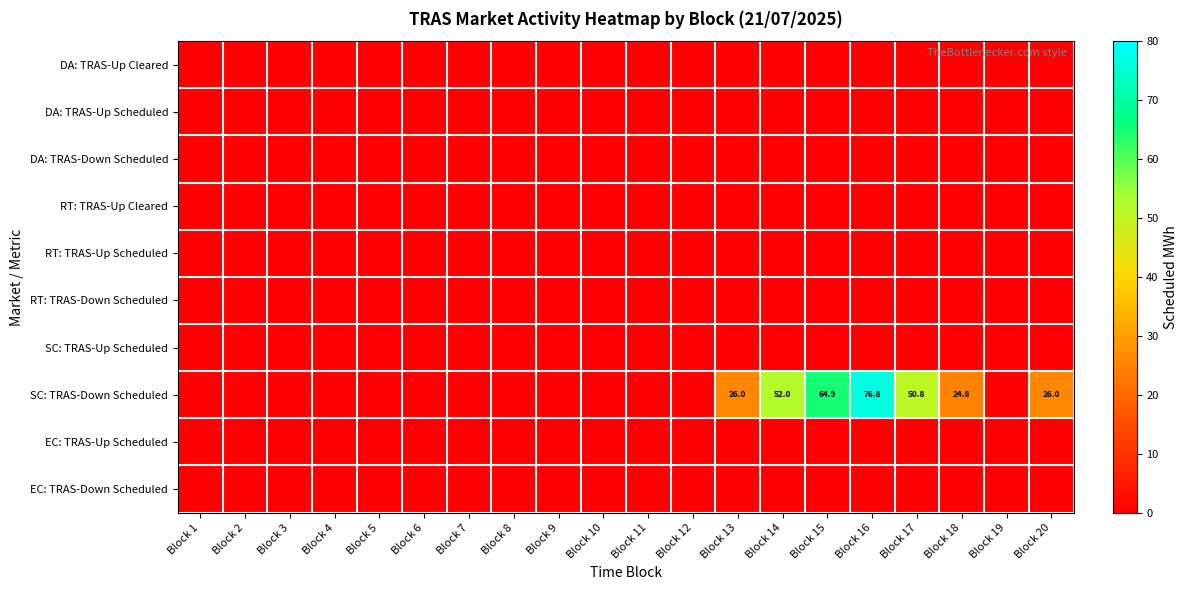

At which category is the sum across all series the highest?

Block 16